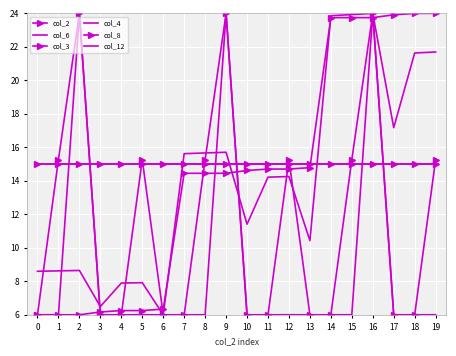

Rank the series at 5 from highest to lowest value.

col_3, col_8, col_12, col_6, col_2, col_4